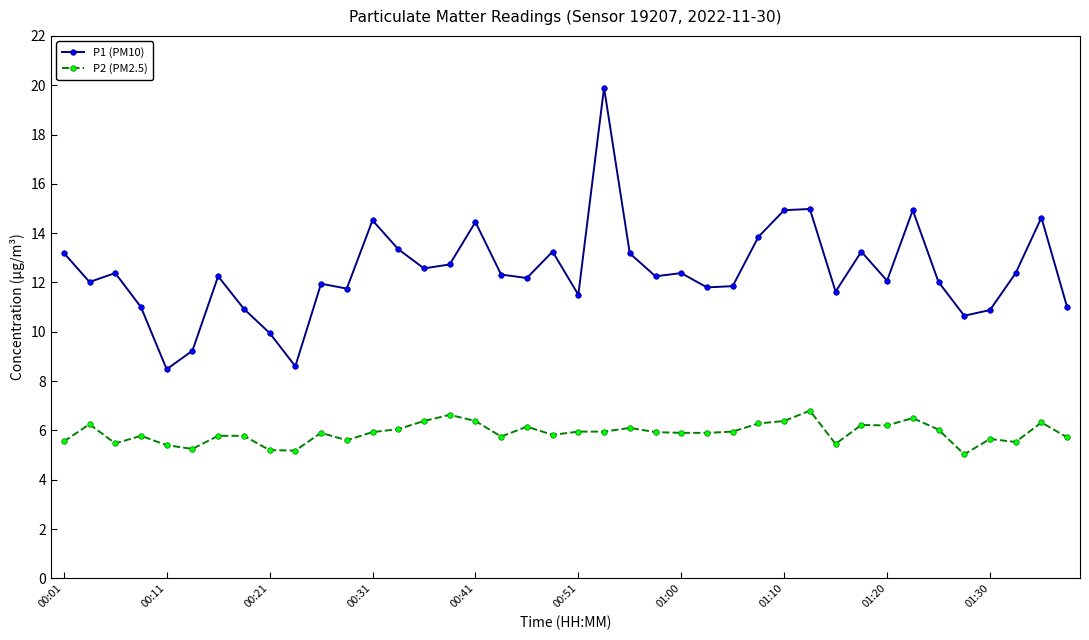

What is the value of the P1 (PM10) point at the 25th from the left?

12.4